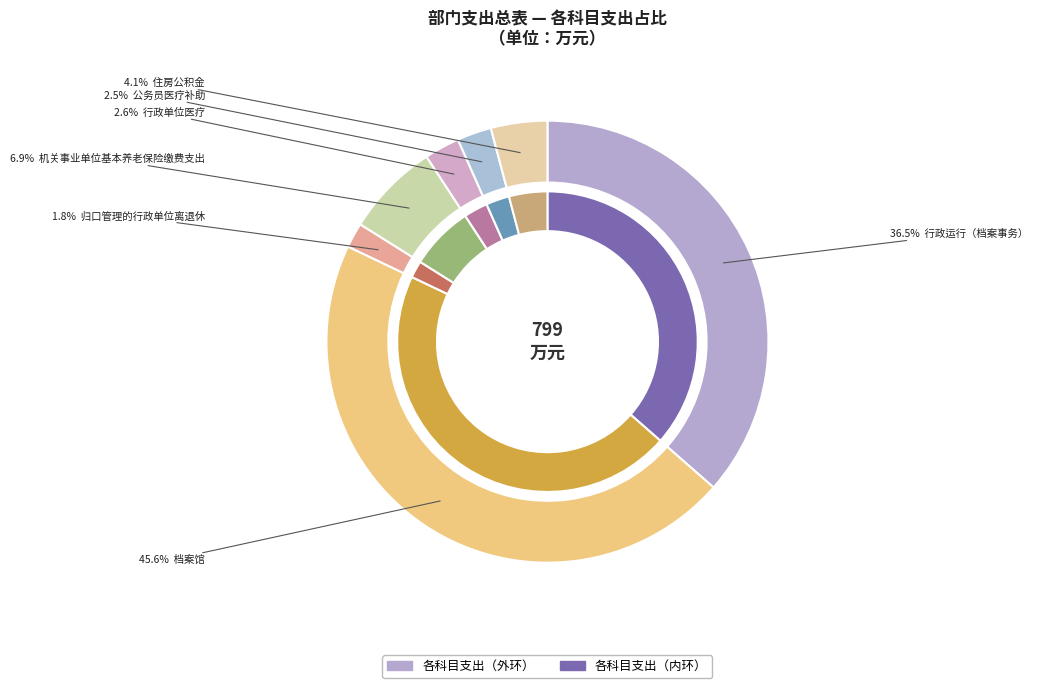

Count the number of slices in the pie.

7